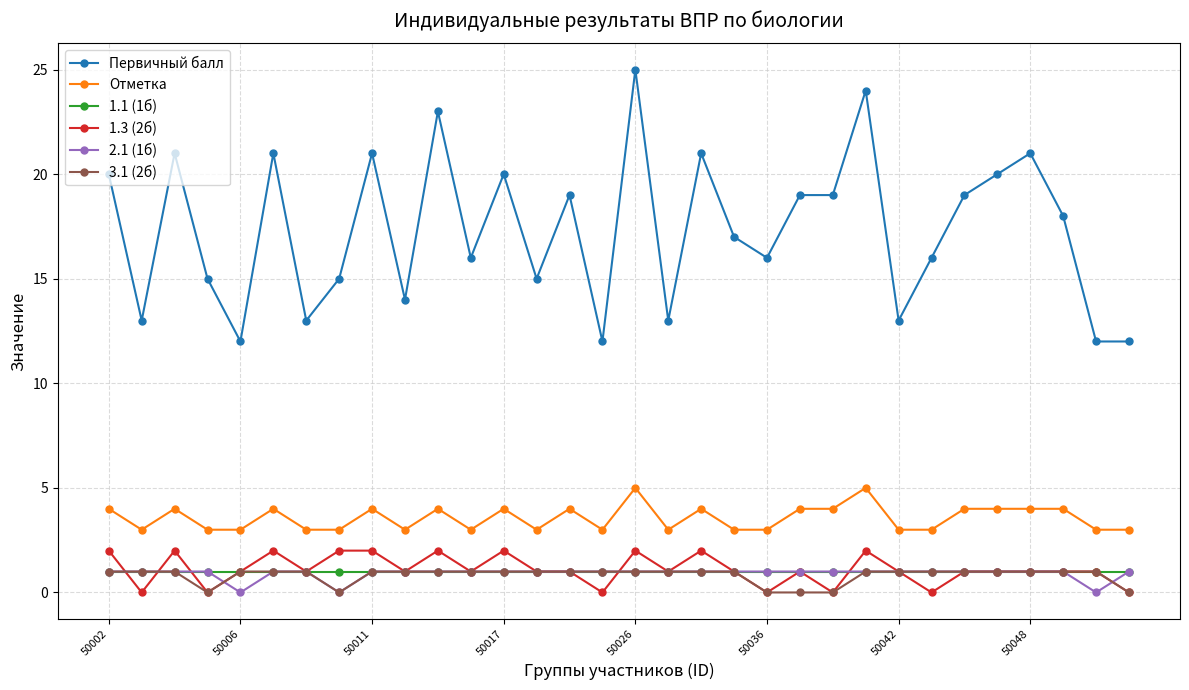

What is the lowest value of the Первичный балл series?

12